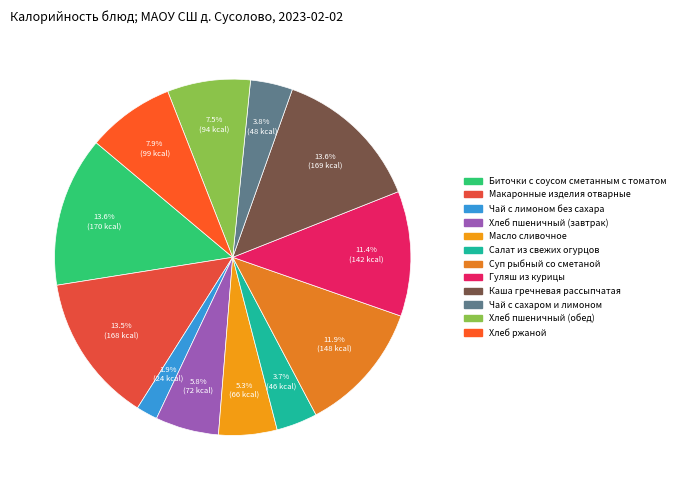

What is the ratio of the value at Салат из свежих огурцов to the value at Каша гречневая рассыпчатая?

0.3